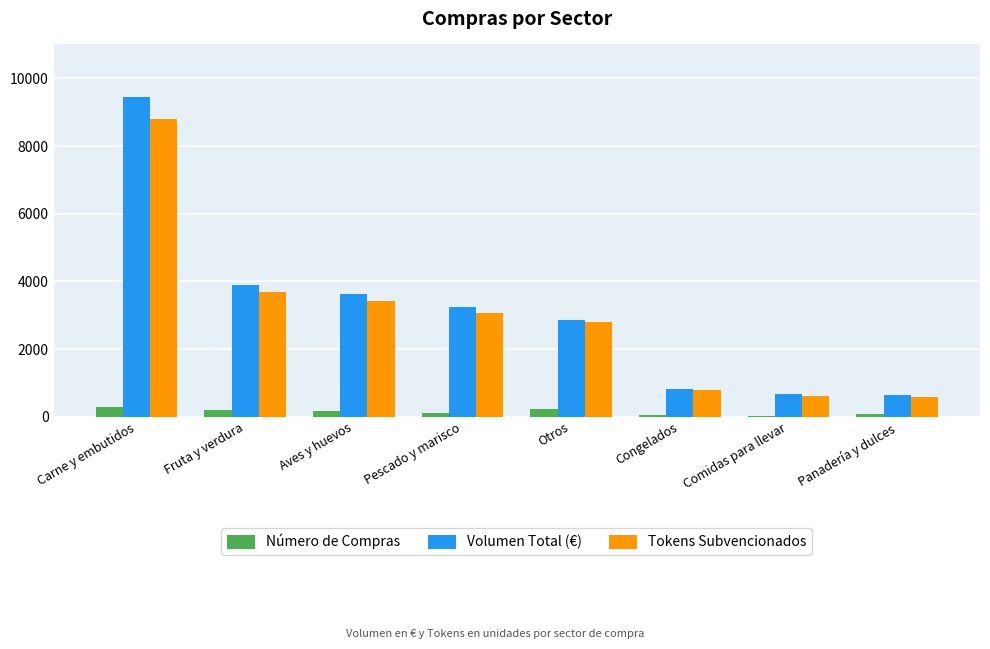

The Número de Compras series shows 296.0 at Carne y embutidos. True or false?

True